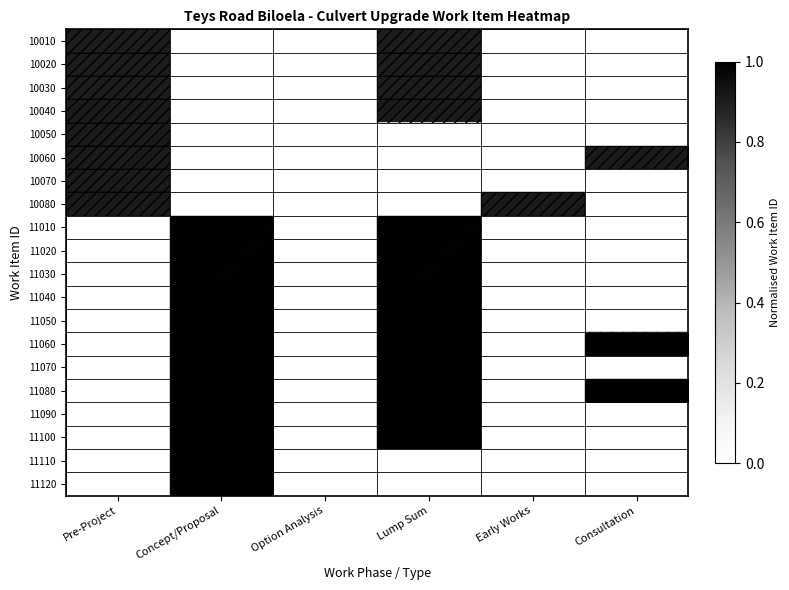

Reading left to right, transcribe all the data shown in this chart.

10010: Pre-Project=0.9	Concept/Proposal=0.0	Option Analysis=0.0	Lump Sum=0.9	Early Works=0.0	Consultation=0.0
10020: Pre-Project=0.9	Concept/Proposal=0.0	Option Analysis=0.0	Lump Sum=0.9	Early Works=0.0	Consultation=0.0
10030: Pre-Project=0.9	Concept/Proposal=0.0	Option Analysis=0.0	Lump Sum=0.9	Early Works=0.0	Consultation=0.0
10040: Pre-Project=0.9	Concept/Proposal=0.0	Option Analysis=0.0	Lump Sum=0.9	Early Works=0.0	Consultation=0.0
10050: Pre-Project=0.9	Concept/Proposal=0.0	Option Analysis=0.0	Lump Sum=0.0	Early Works=0.0	Consultation=0.0
10060: Pre-Project=0.9	Concept/Proposal=0.0	Option Analysis=0.0	Lump Sum=0.0	Early Works=0.0	Consultation=0.9
10070: Pre-Project=0.9	Concept/Proposal=0.0	Option Analysis=0.0	Lump Sum=0.0	Early Works=0.0	Consultation=0.0
10080: Pre-Project=0.9	Concept/Proposal=0.0	Option Analysis=0.0	Lump Sum=0.0	Early Works=0.9	Consultation=0.0
11010: Pre-Project=0.0	Concept/Proposal=1.0	Option Analysis=0.0	Lump Sum=1.0	Early Works=0.0	Consultation=0.0
11020: Pre-Project=0.0	Concept/Proposal=1.0	Option Analysis=0.0	Lump Sum=1.0	Early Works=0.0	Consultation=0.0
11030: Pre-Project=0.0	Concept/Proposal=1.0	Option Analysis=0.0	Lump Sum=1.0	Early Works=0.0	Consultation=0.0
11040: Pre-Project=0.0	Concept/Proposal=1.0	Option Analysis=0.0	Lump Sum=1.0	Early Works=0.0	Consultation=0.0
11050: Pre-Project=0.0	Concept/Proposal=1.0	Option Analysis=0.0	Lump Sum=1.0	Early Works=0.0	Consultation=0.0
11060: Pre-Project=0.0	Concept/Proposal=1.0	Option Analysis=0.0	Lump Sum=1.0	Early Works=0.0	Consultation=1.0
11070: Pre-Project=0.0	Concept/Proposal=1.0	Option Analysis=0.0	Lump Sum=1.0	Early Works=0.0	Consultation=0.0
11080: Pre-Project=0.0	Concept/Proposal=1.0	Option Analysis=0.0	Lump Sum=1.0	Early Works=0.0	Consultation=1.0
11090: Pre-Project=0.0	Concept/Proposal=1.0	Option Analysis=0.0	Lump Sum=1.0	Early Works=0.0	Consultation=0.0
11100: Pre-Project=0.0	Concept/Proposal=1.0	Option Analysis=0.0	Lump Sum=1.0	Early Works=0.0	Consultation=0.0
11110: Pre-Project=0.0	Concept/Proposal=1.0	Option Analysis=0.0	Lump Sum=0.0	Early Works=0.0	Consultation=0.0
11120: Pre-Project=0.0	Concept/Proposal=1.0	Option Analysis=0.0	Lump Sum=0.0	Early Works=0.0	Consultation=0.0